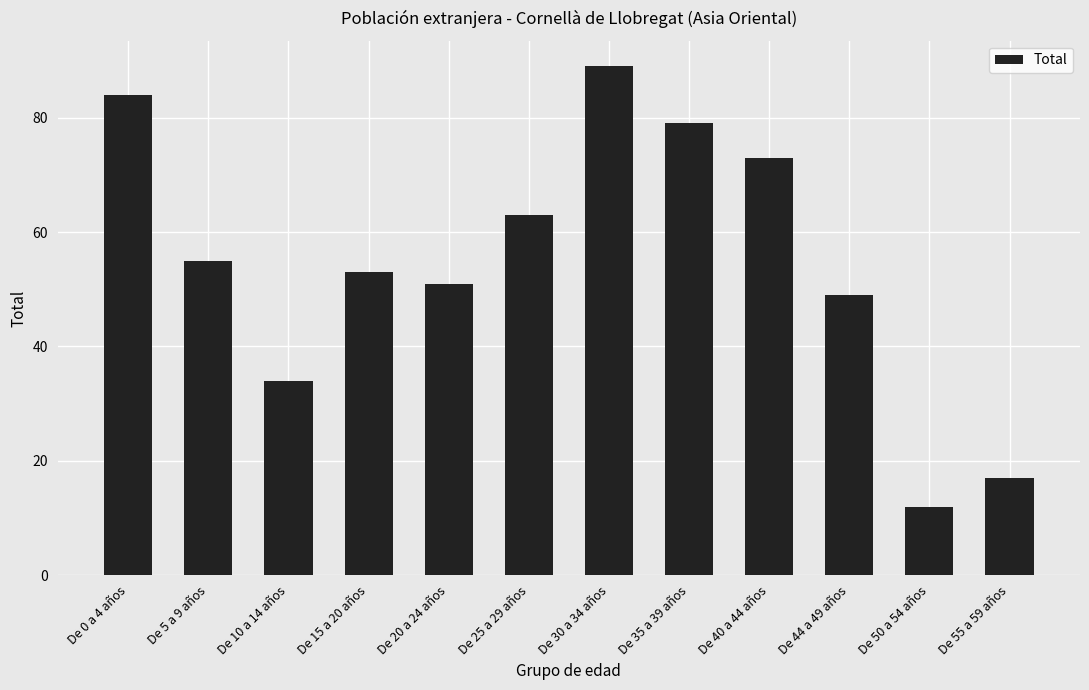

At which label does the data first exceed 55?

De 0 a 4 años